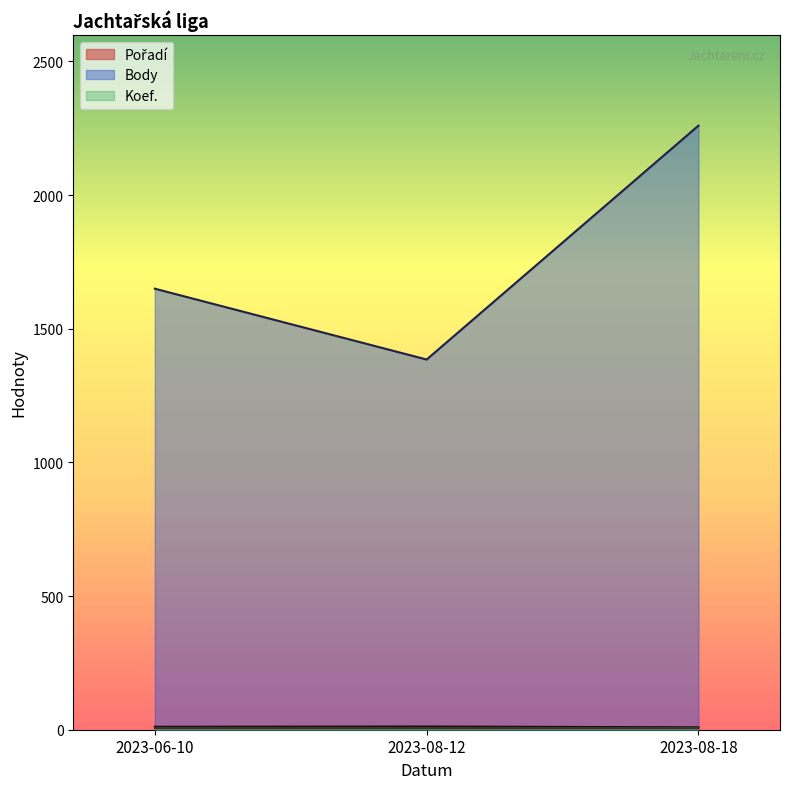

What is the difference between the Pořadí (line) values at 2023-08-18 and 2023-08-12?

3